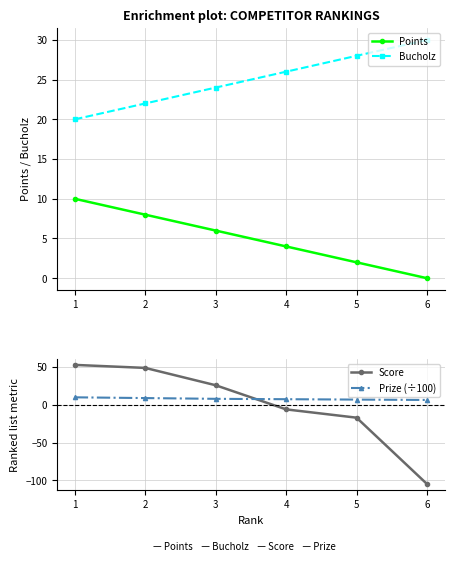

Between 1 and 4, which is larger?

1